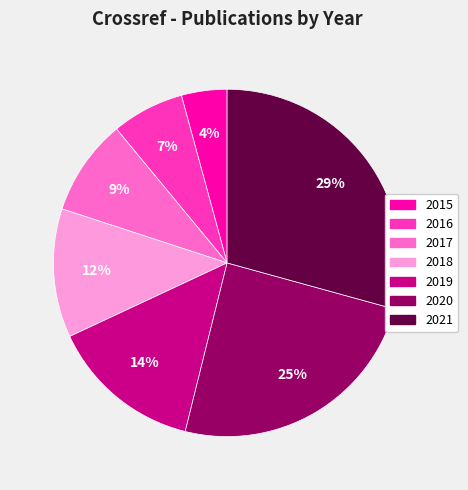

Does any single category account for the majority?

No